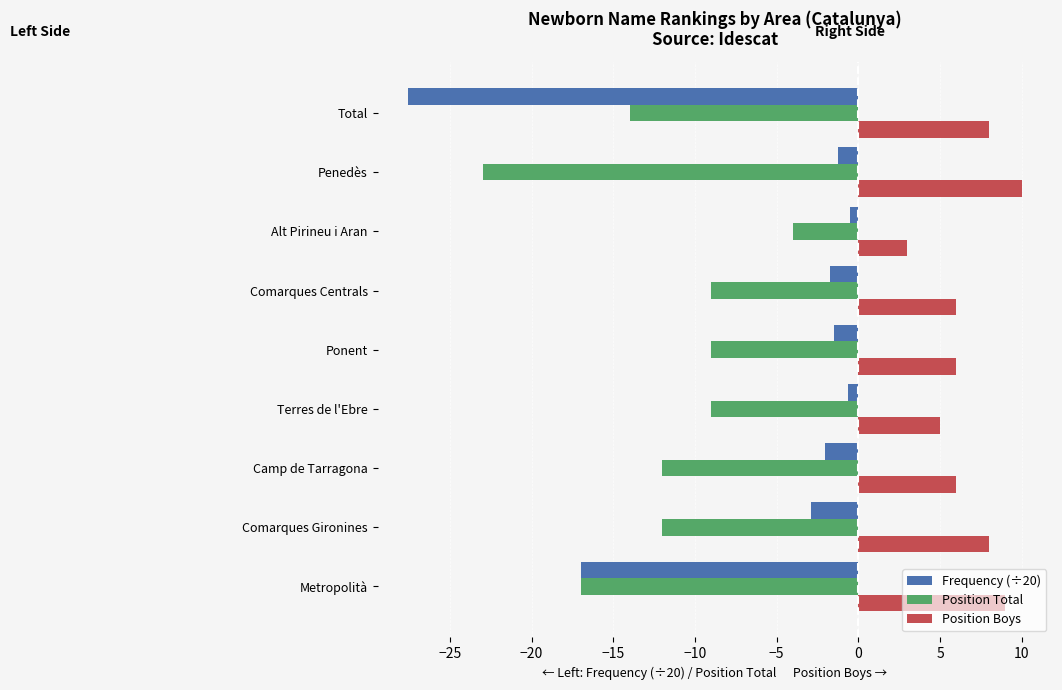

Count the number of categories in the chart.

9